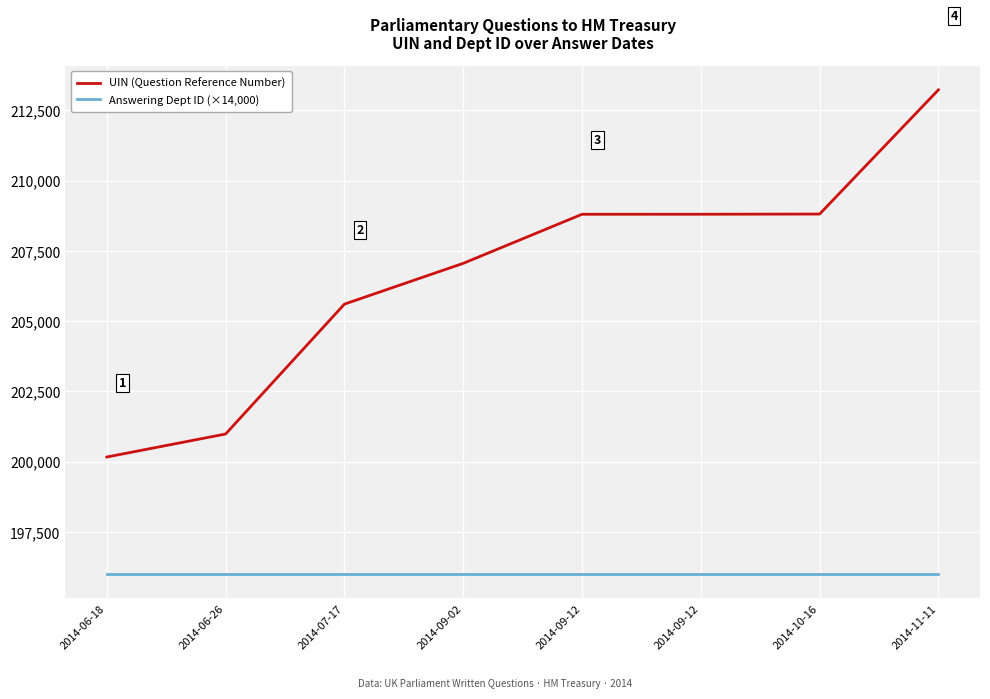

At which label does UIN (Question Reference Number) first exceed 208801?

2014-09-12